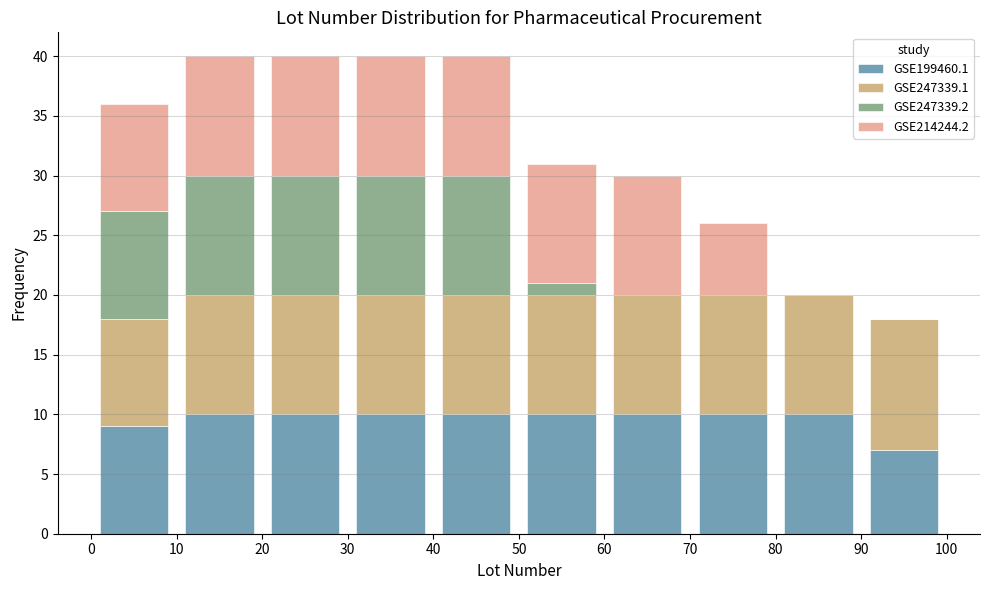

Reading left to right, list every stacked bar in this chart as the range it spans on the x-axis followed by its total height. The values are not printed on the chart, so give them approximately, as read against the axis.

0 to 10: 36
10 to 20: 40
20 to 30: 40
30 to 40: 40
40 to 50: 40
50 to 60: 31
60 to 70: 30
70 to 80: 26
80 to 90: 20
90 to 100: 18